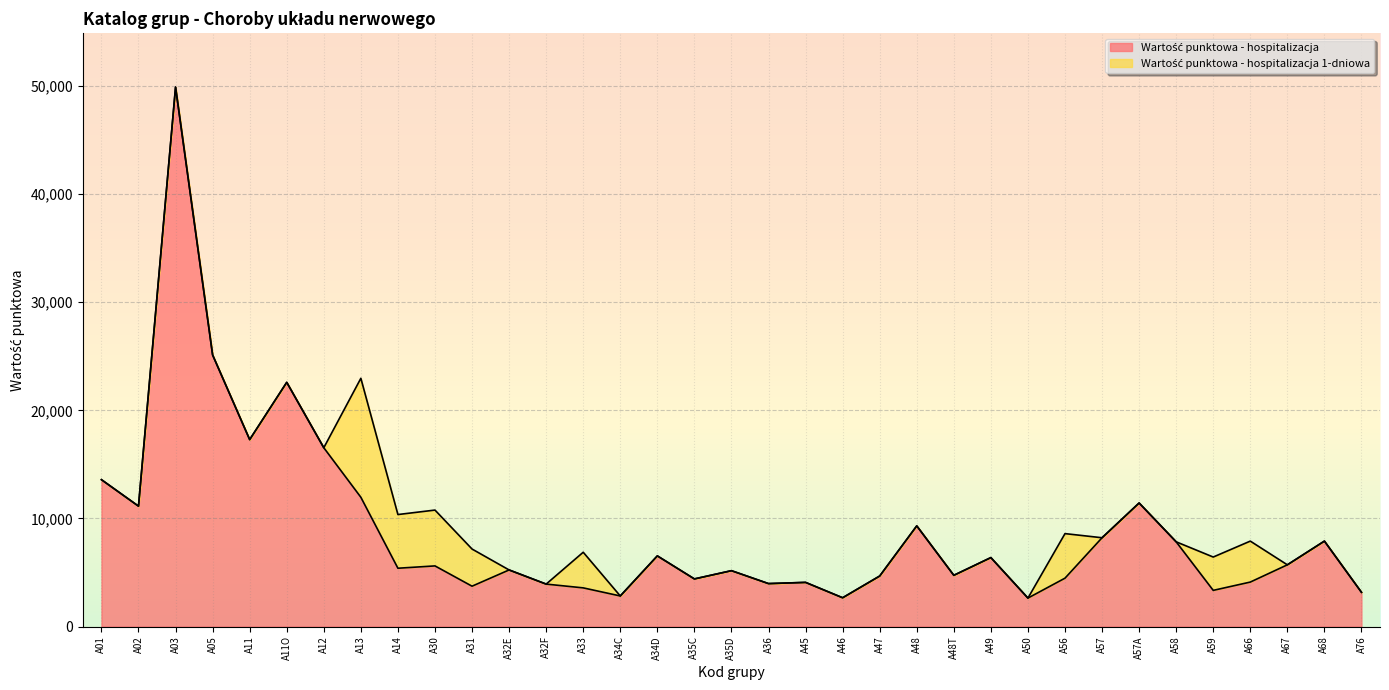

What is the label of the 16th point from the right?

A45